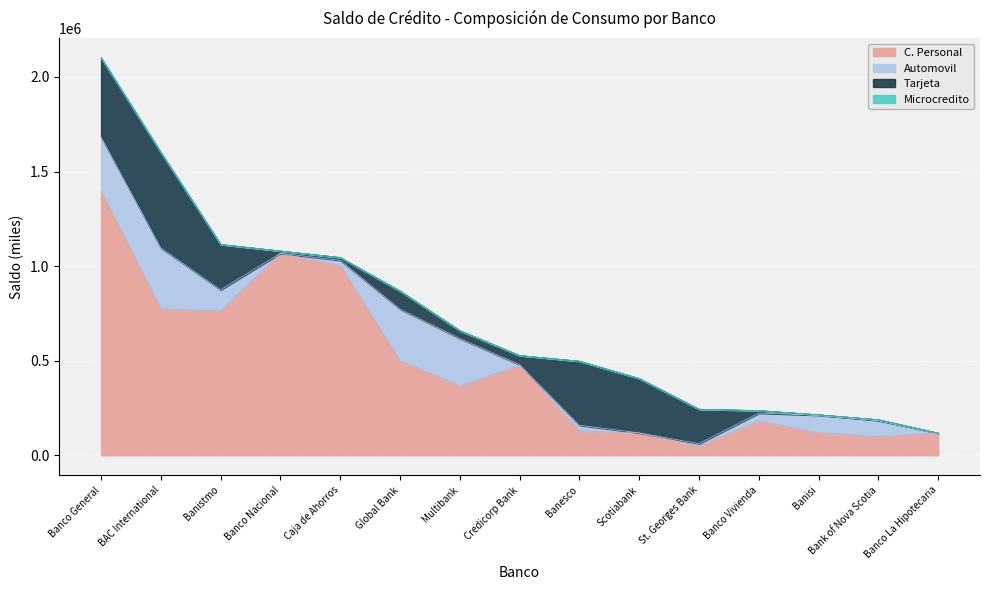

Which series has the largest range (max minus min)?

C. Personal